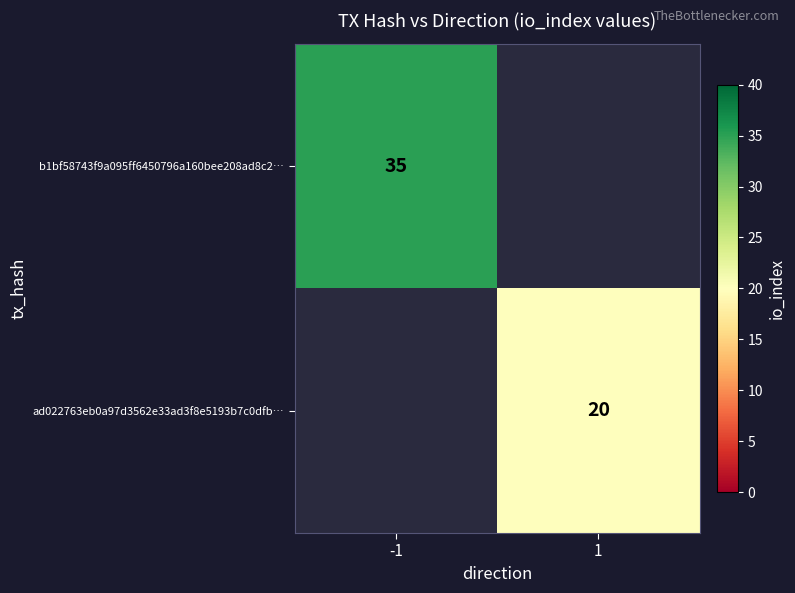

Is the value of ad022763eb0a97d3562e33ad3f8e5193b7c0dfb… at 1 greater than the value of b1bf58743f9a095ff6450796a160bee208ad8c2… at -1?

No